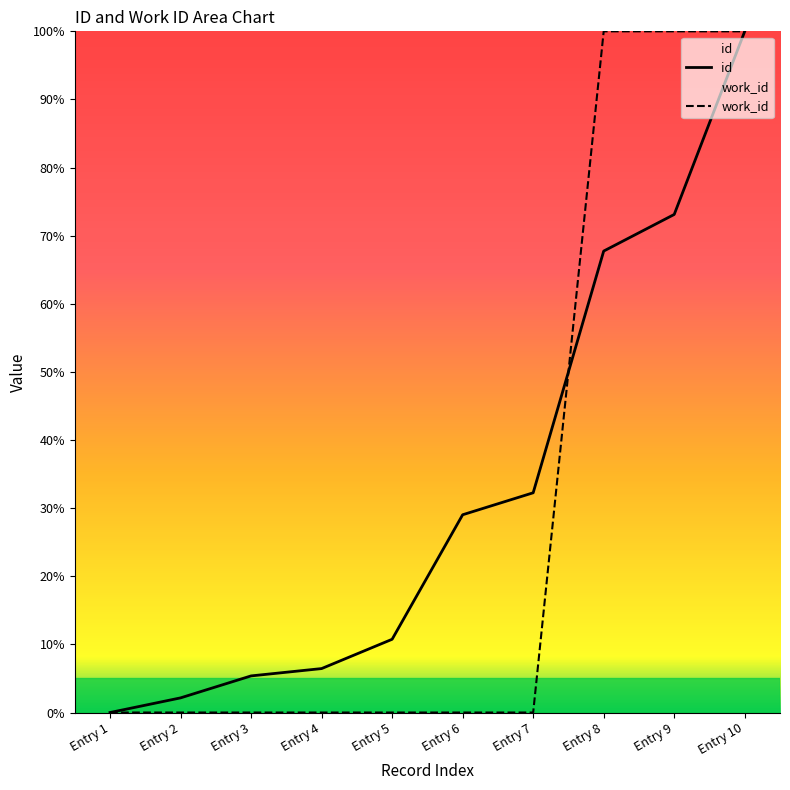

Reading left to right, what are all the values shown in this chart?

id: 0.0	2.2	5.4	6.5	10.8	29.0	32.3	67.7	73.1	100.0
work_id: 0.0	0.0	0.0	0.0	0.0	0.0	0.0	100.0	100.0	100.0